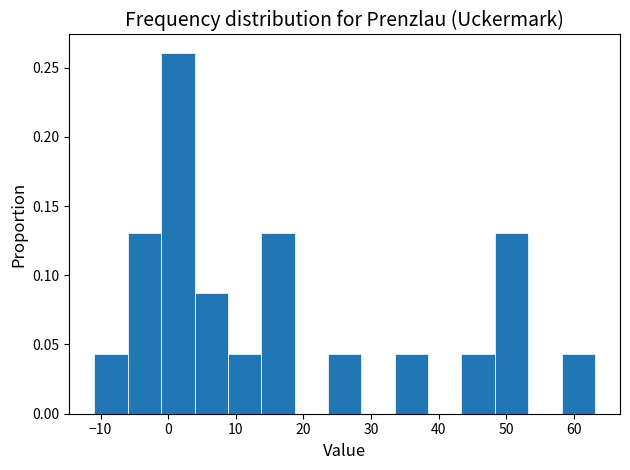

How tall is the bar that spans 24 to 29 on the x-axis? Neither the bar edges nor the heights are printed on the chart, so give them approximately, as read against the axes.

0.045